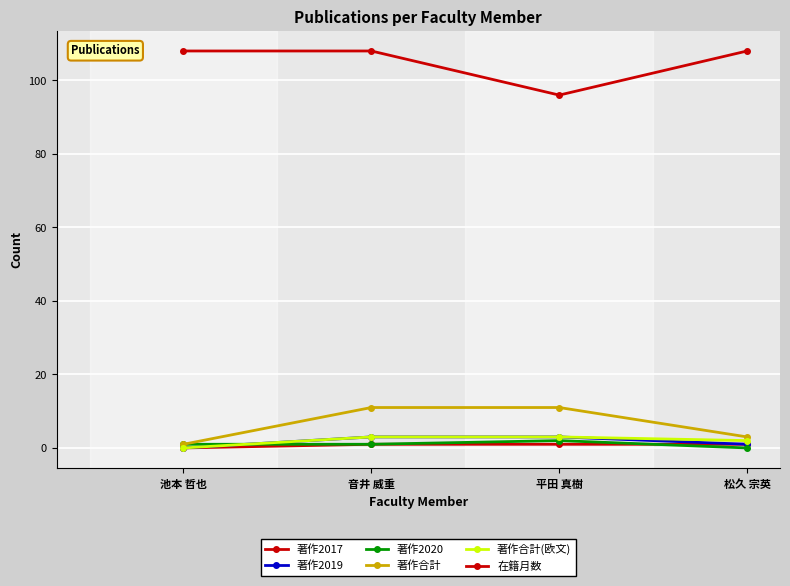

How many values in the 著作合計 series are below 11?

2